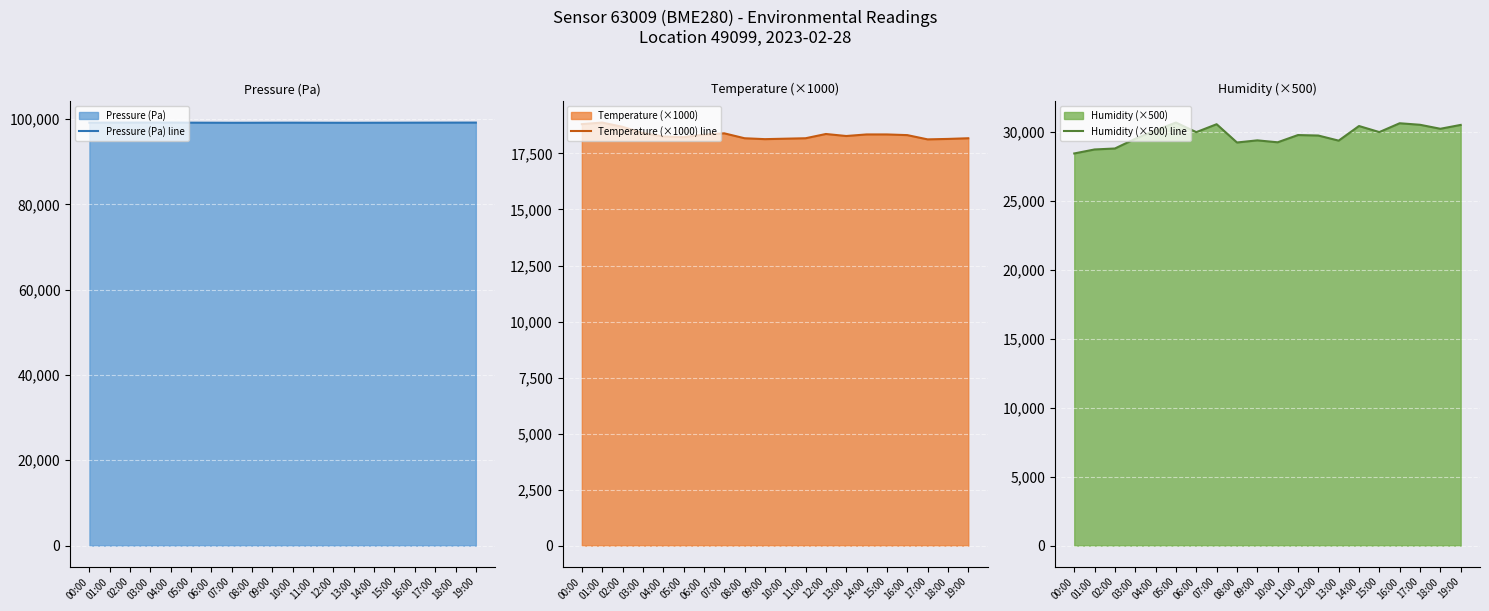

True or false: Pressure (Pa) line and Humidity (×500) line intersect in this chart.

False